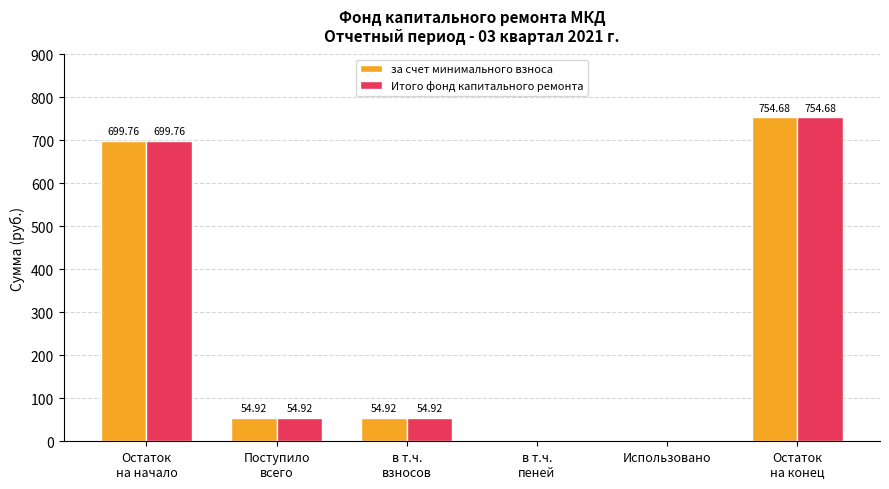

What is the sum of all Итого фонд капитального ремонта values?

1564.3